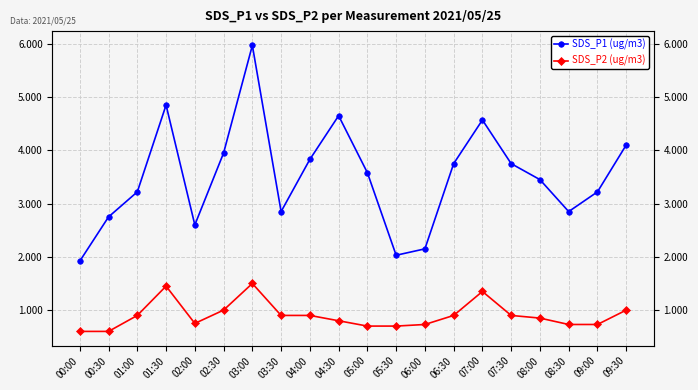

What is the difference between the highest and lowest values at 03:30?

2.0